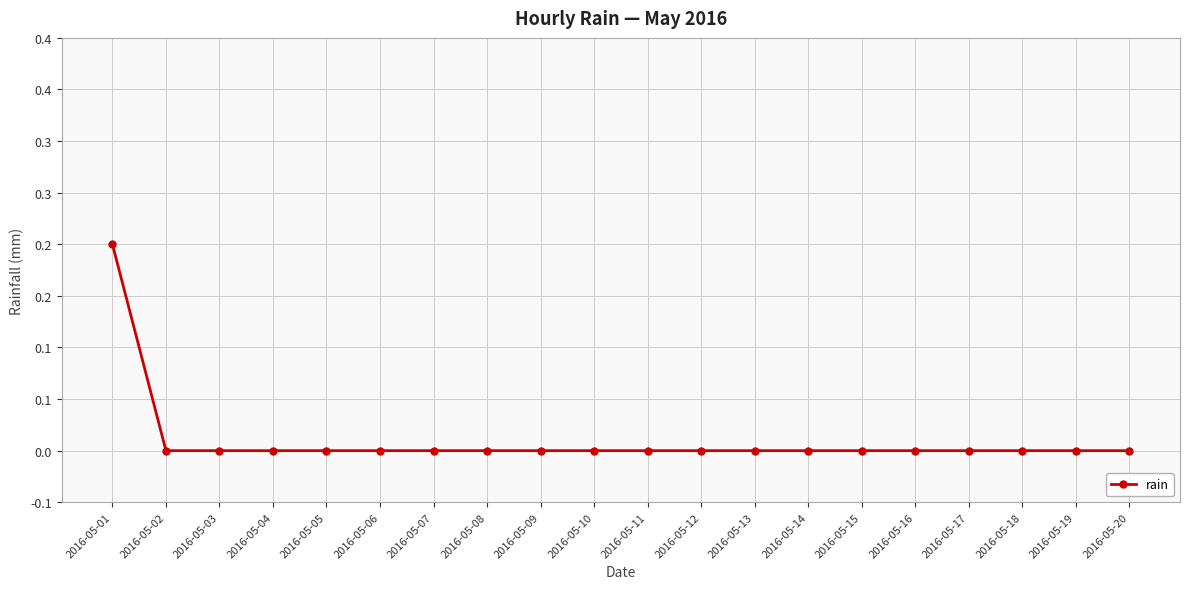

Reading left to right, what are all the values shown in this chart?

0.2	0.0	0.0	0.0	0.0	0.0	0.0	0.0	0.0	0.0	0.0	0.0	0.0	0.0	0.0	0.0	0.0	0.0	0.0	0.0